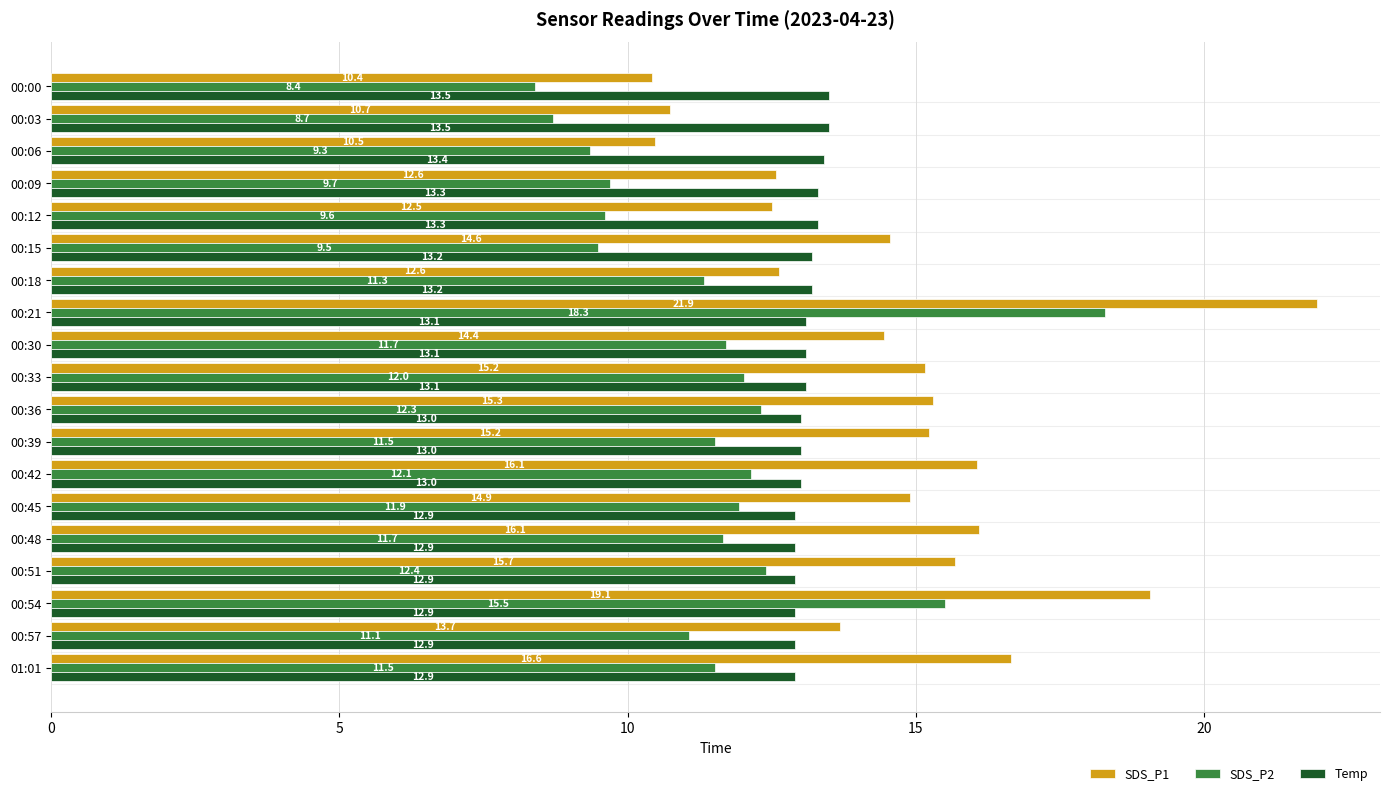

How many values in the SDS_P2 series exceed 11?

13